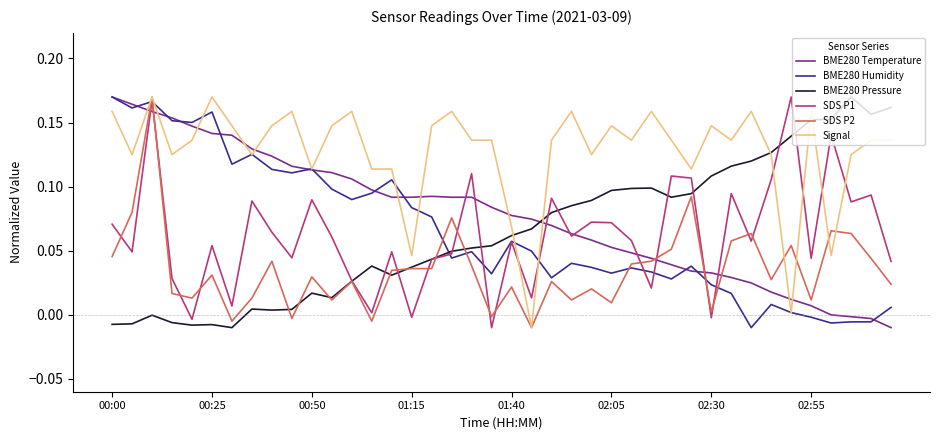

Which series has the largest total across all categories?

Signal